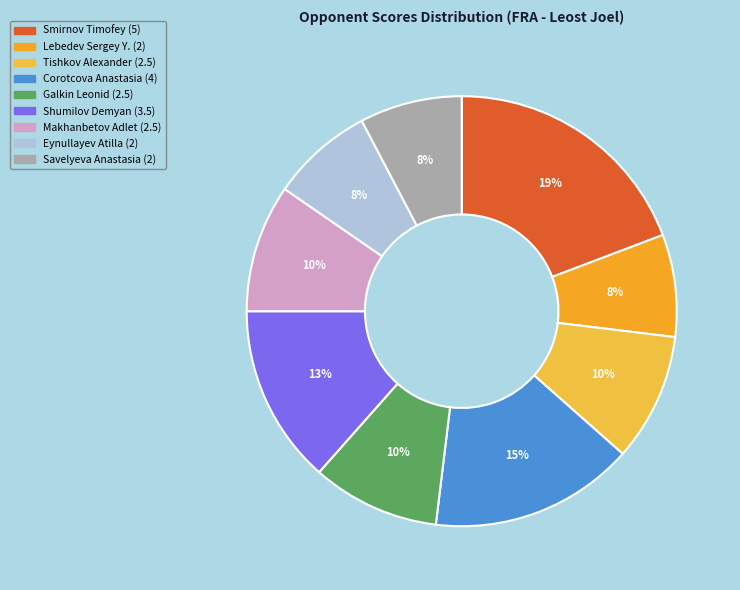

How many segments does this pie chart have?

9